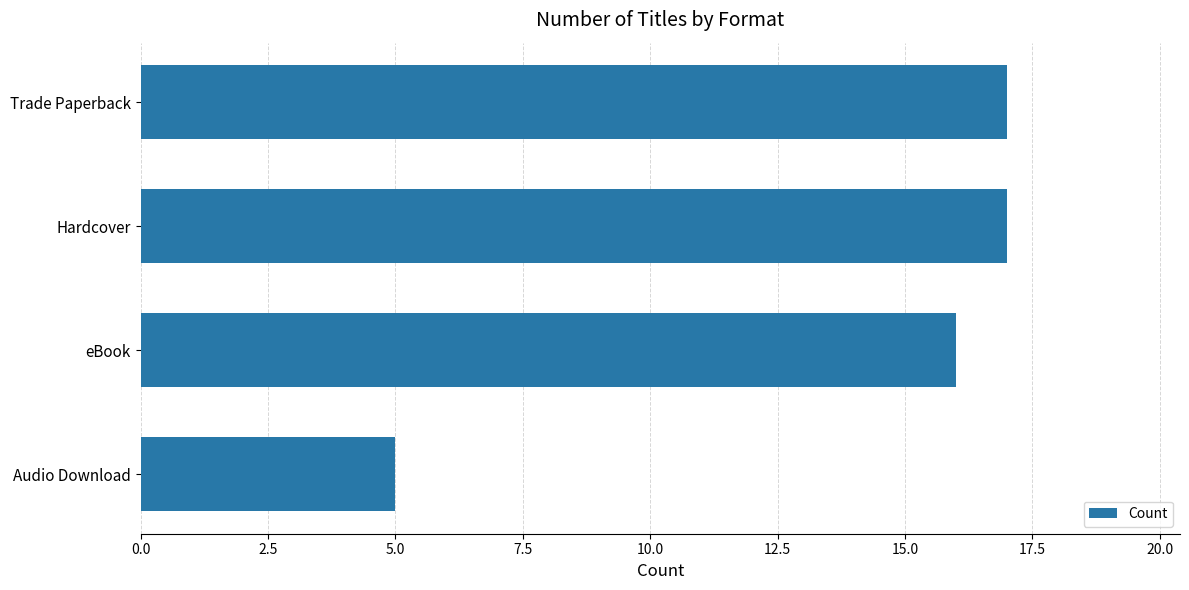

What is the maximum value shown in the chart?

17